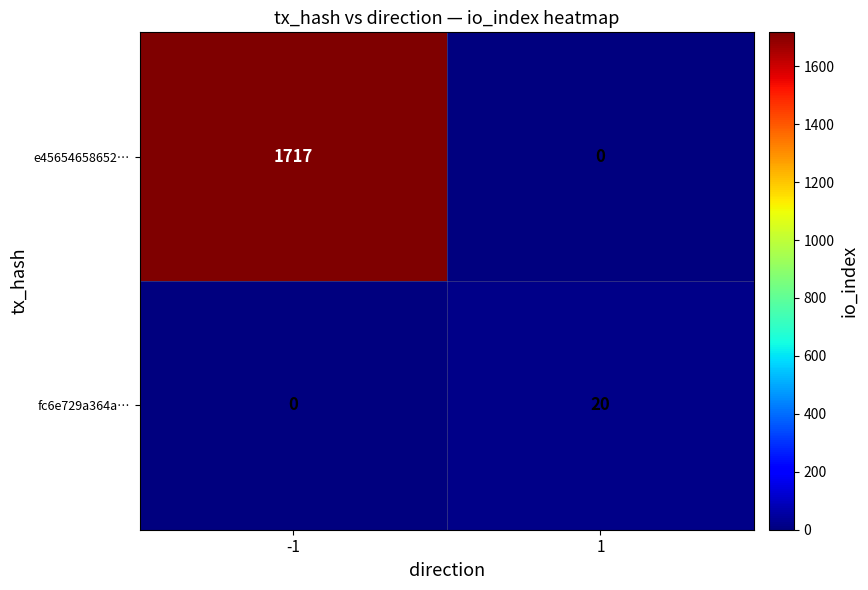

At which category is the sum across all series the highest?

-1